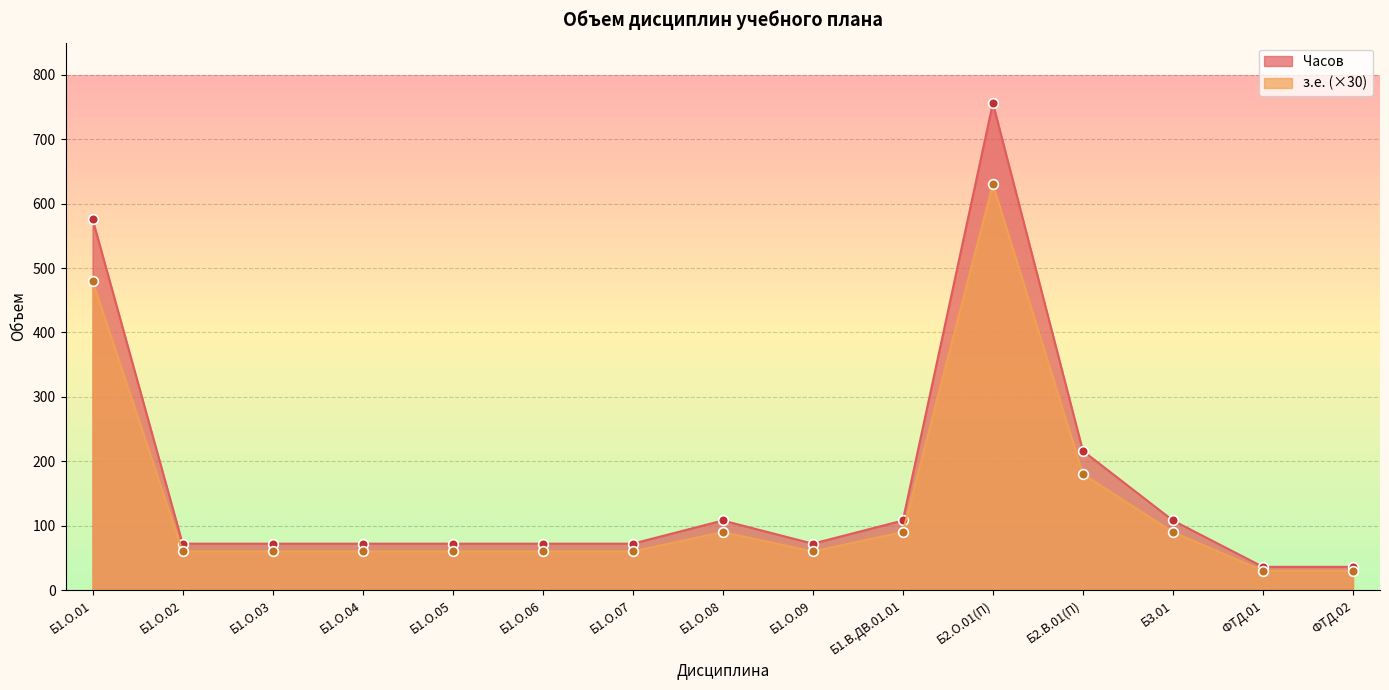

True or false: з.е. has a value of 121 at Б1.О.04.

False